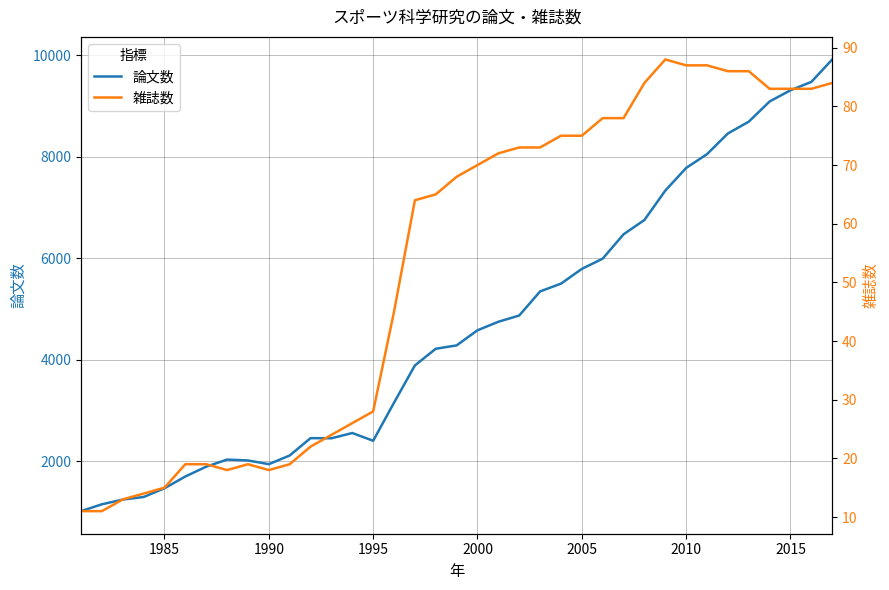

What is the smallest value displayed?

11